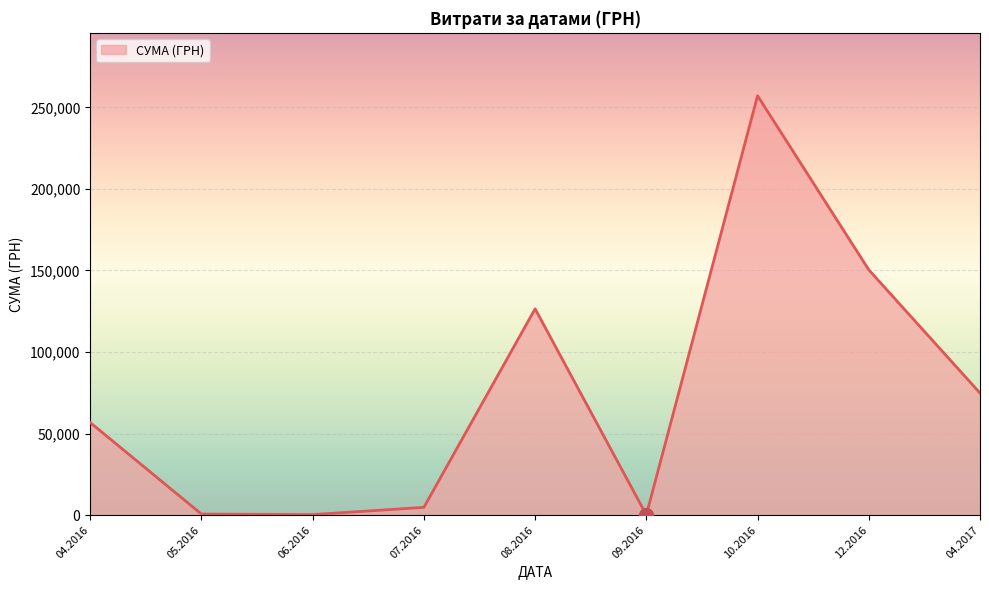

What is the minimum value shown in the chart?

169.0